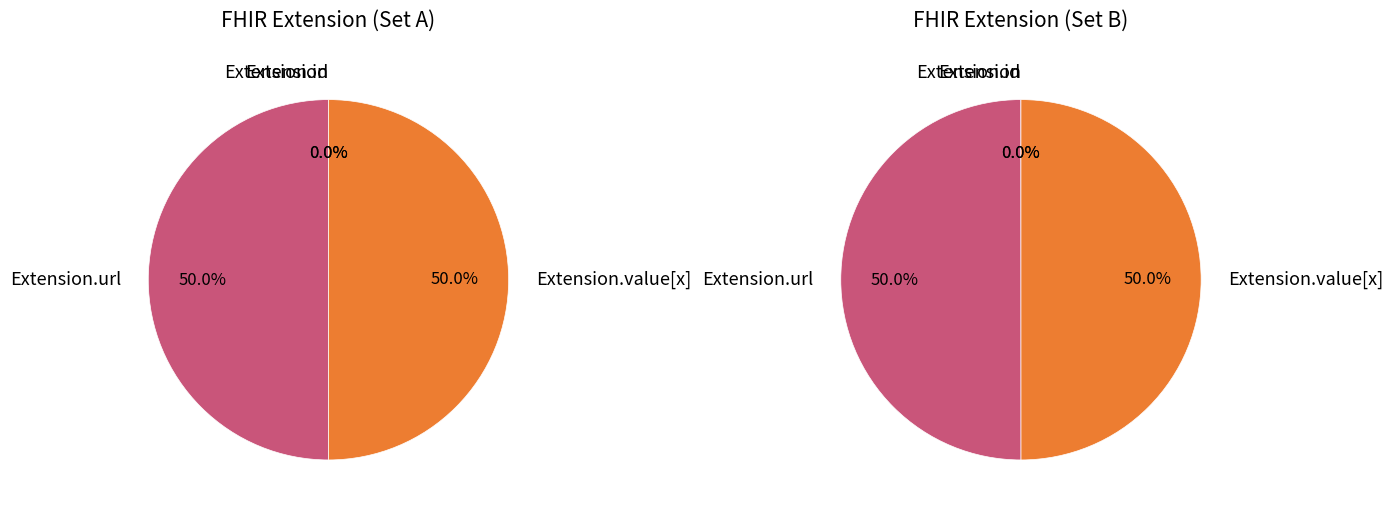

Is there any slice that represents more than half of the pie?

No